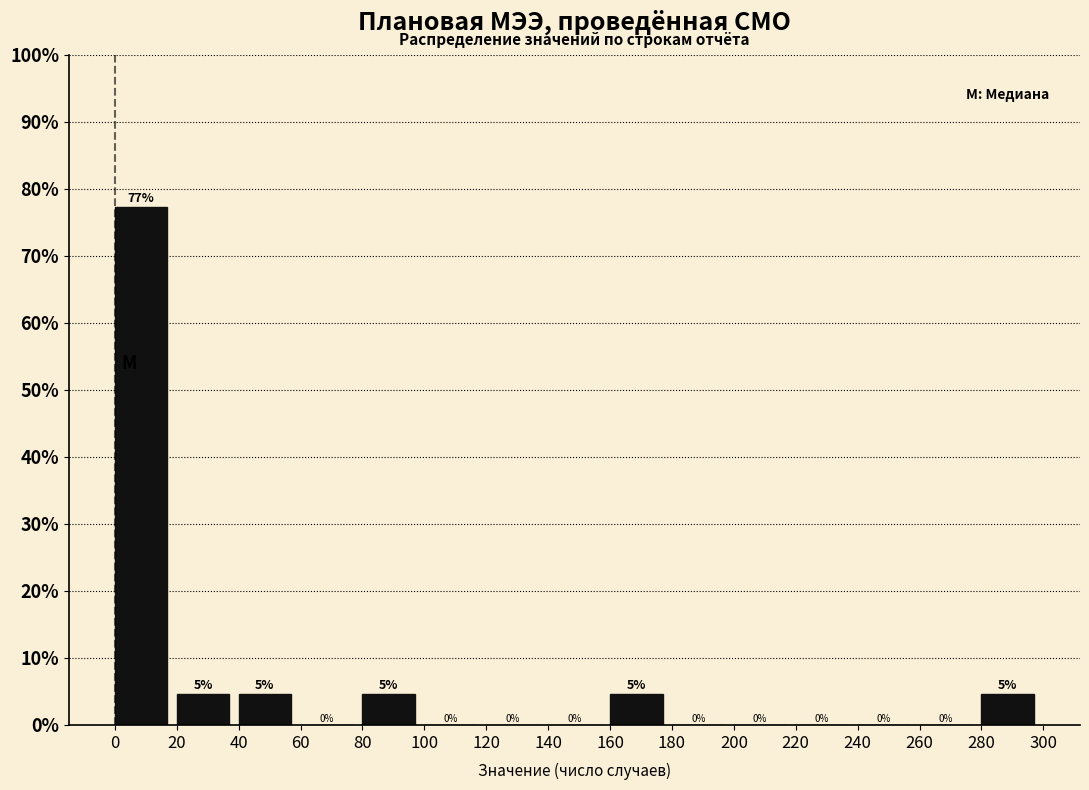

Over which range of the x-axis is the bar tallest?

0 to 20